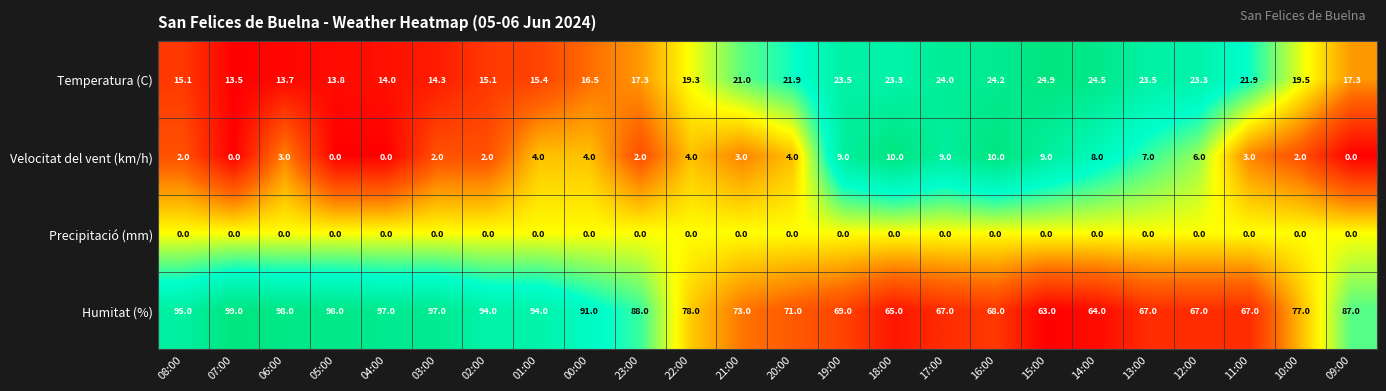

What is the approximate value of Humitat (%) at 21:00?

73.0